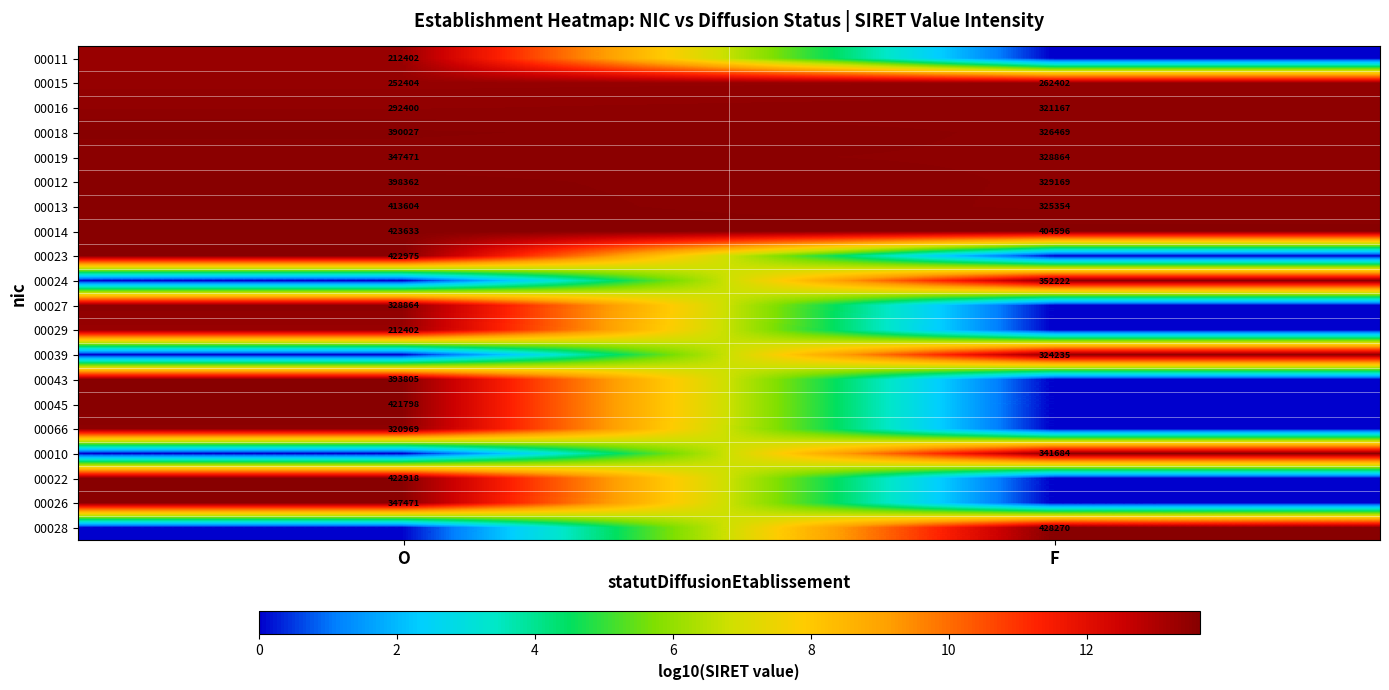

List the labels in order of 00013 value, largest first.

O, F